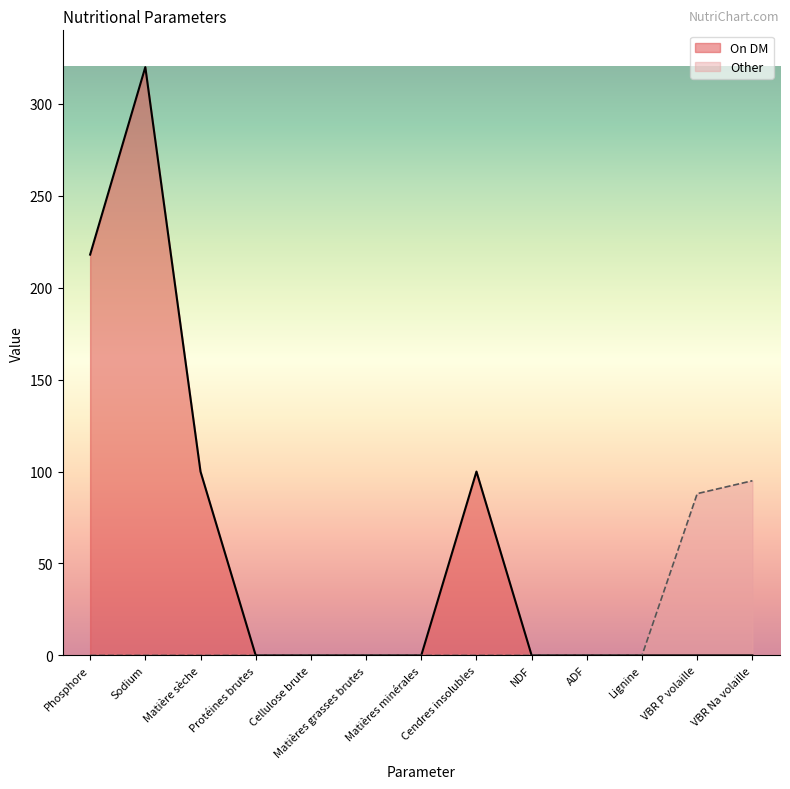

How many lines are shown in the chart?

2